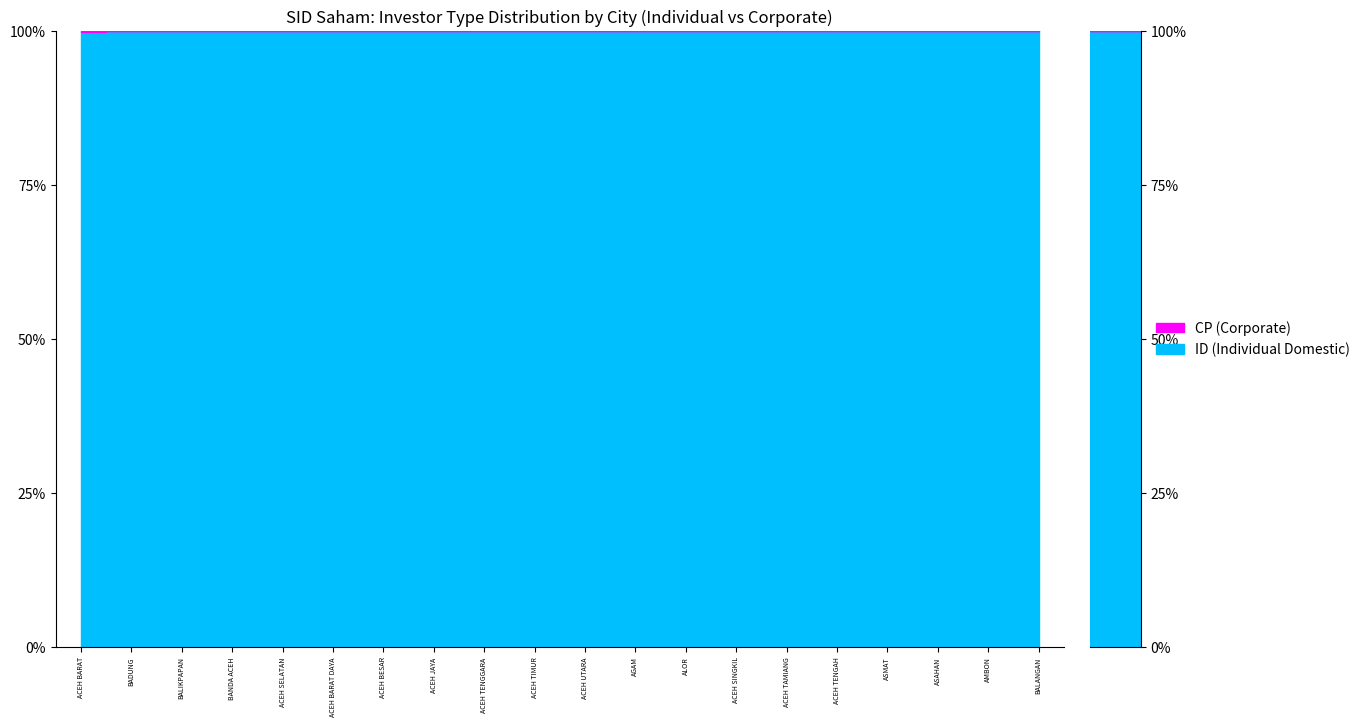

True or false: CP (Corporate) and ID (Individual Domestic) intersect in this chart.

False